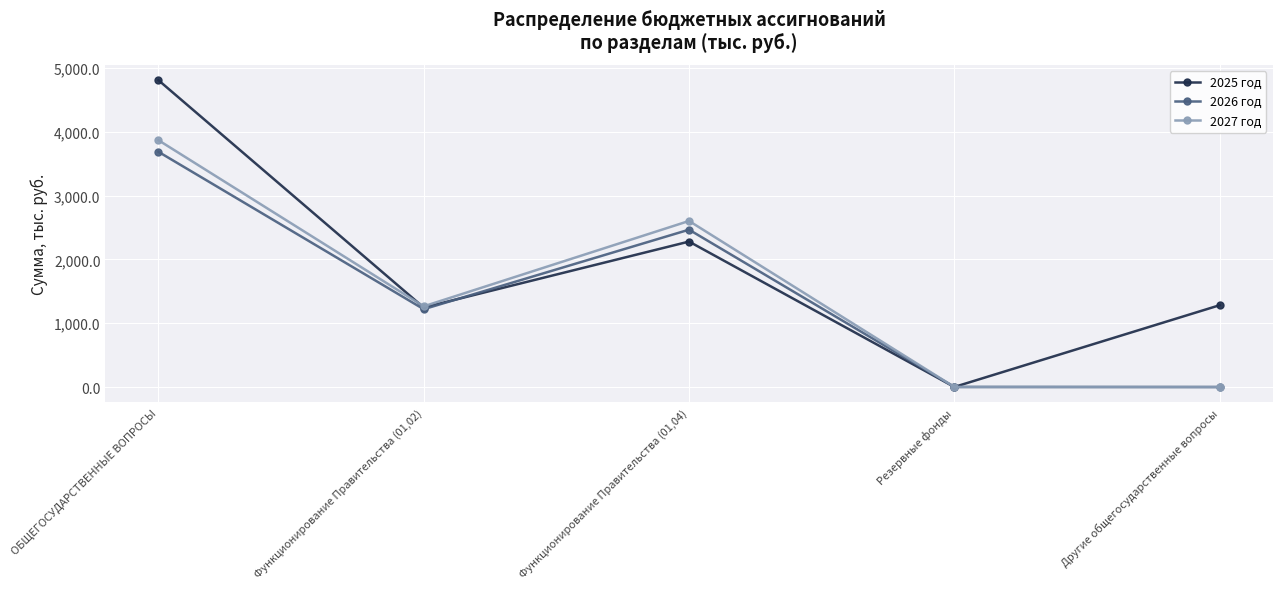

What is the difference between the highest and lowest values at Другие общегосударственные вопросы?

1282.5